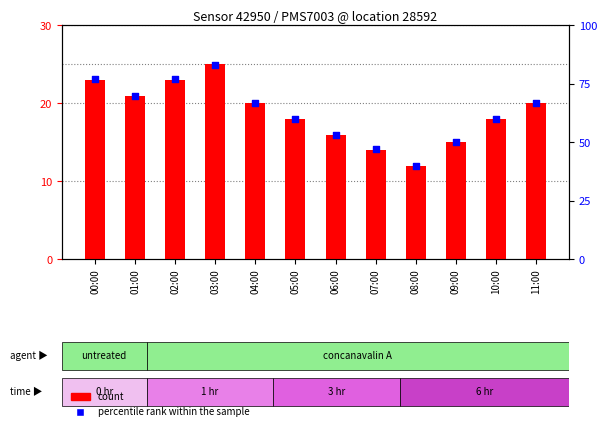

What are all the series names shown in the legend?

count, percentile rank within the sample